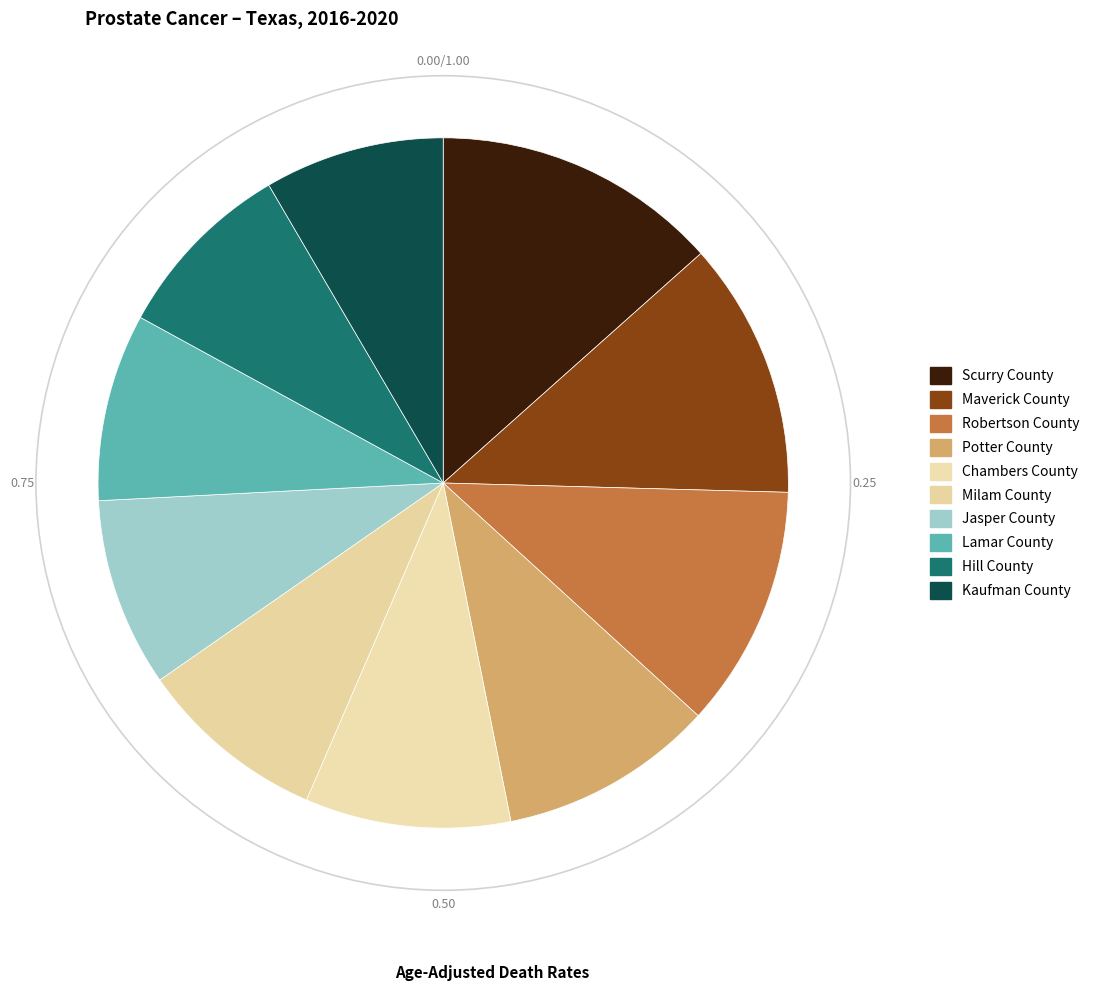

Combined, what portion of the pie is Scurry County and Potter County?

23.5%